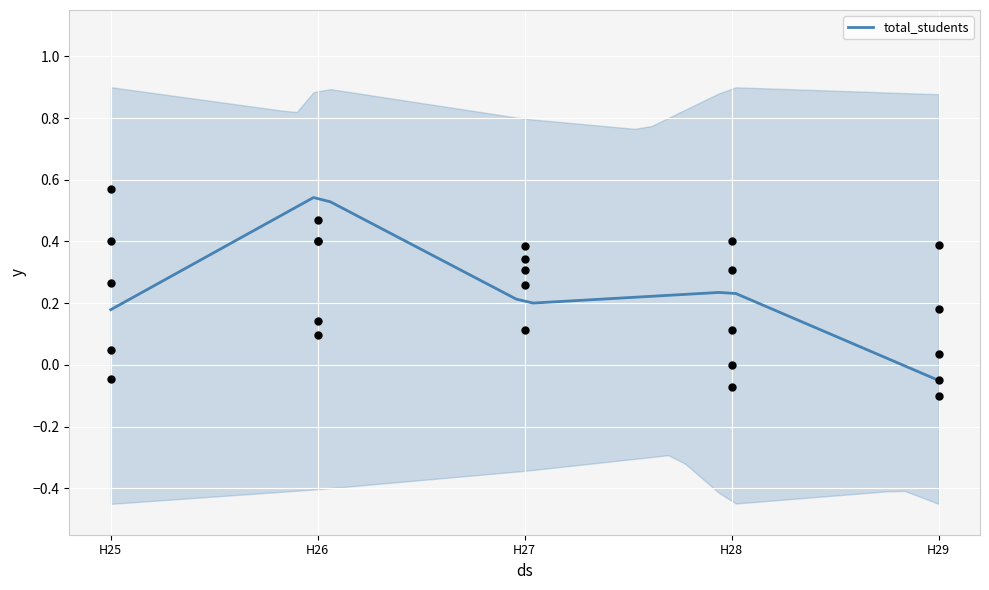

What is the total value across all series at H25?

1.2